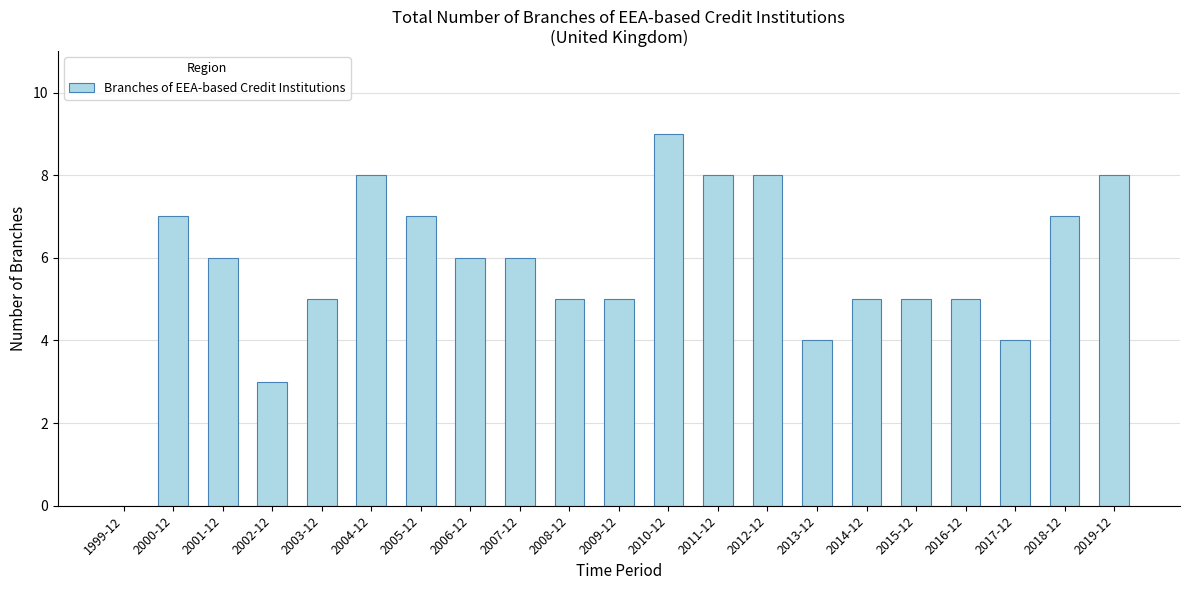

Between 2013-12 and 2012-12, which is larger?

2012-12